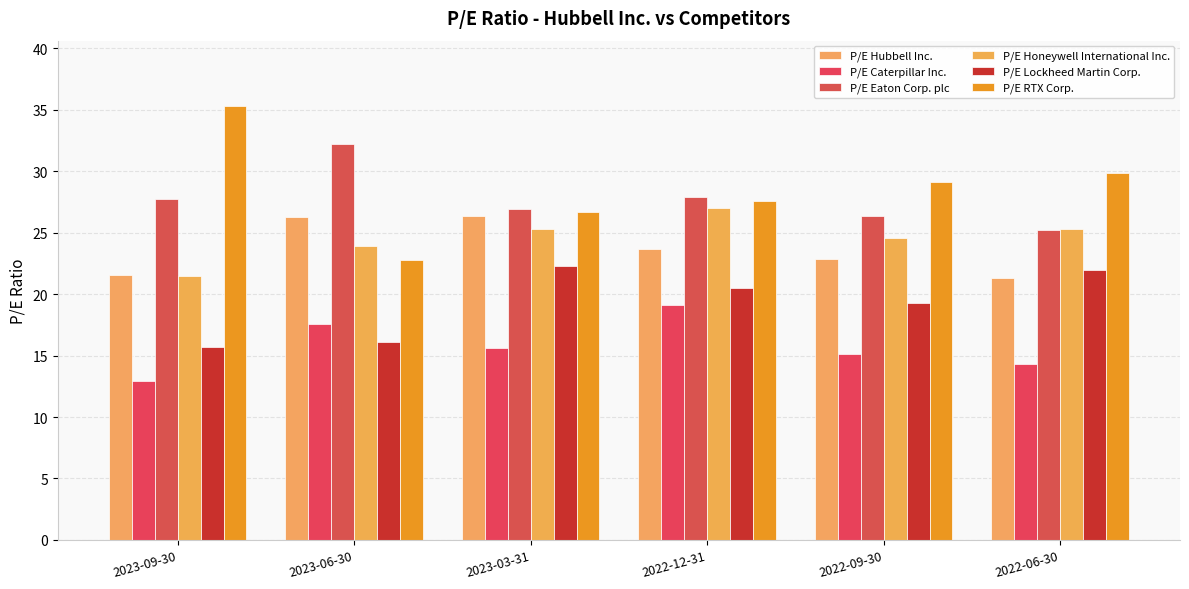

What is the maximum value for P/E Honeywell International Inc.?

27.0